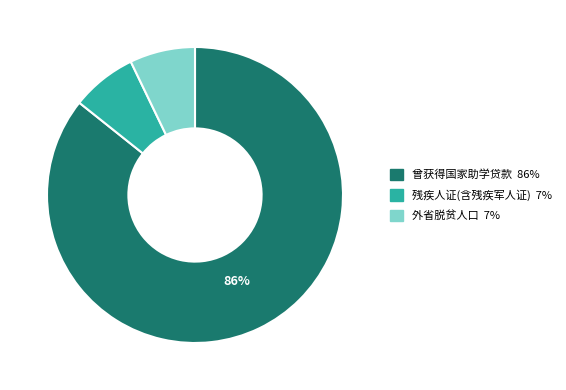

To the nearest percent, what percentage of the pie is 外省脱贫人口?

7%